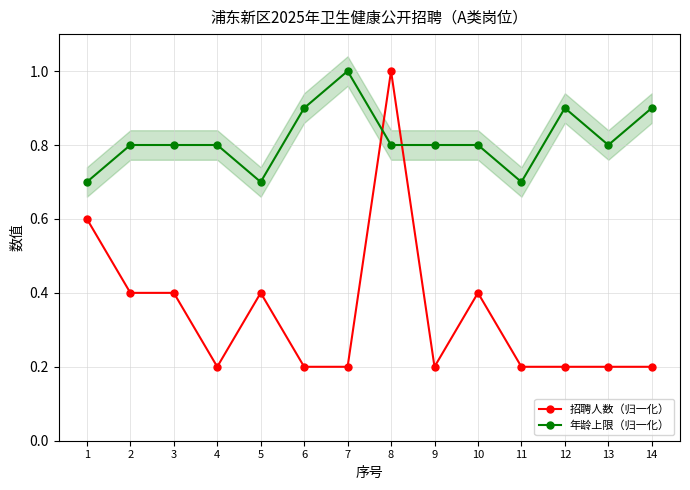

What is the difference between the highest and lowest values at 1?

0.1